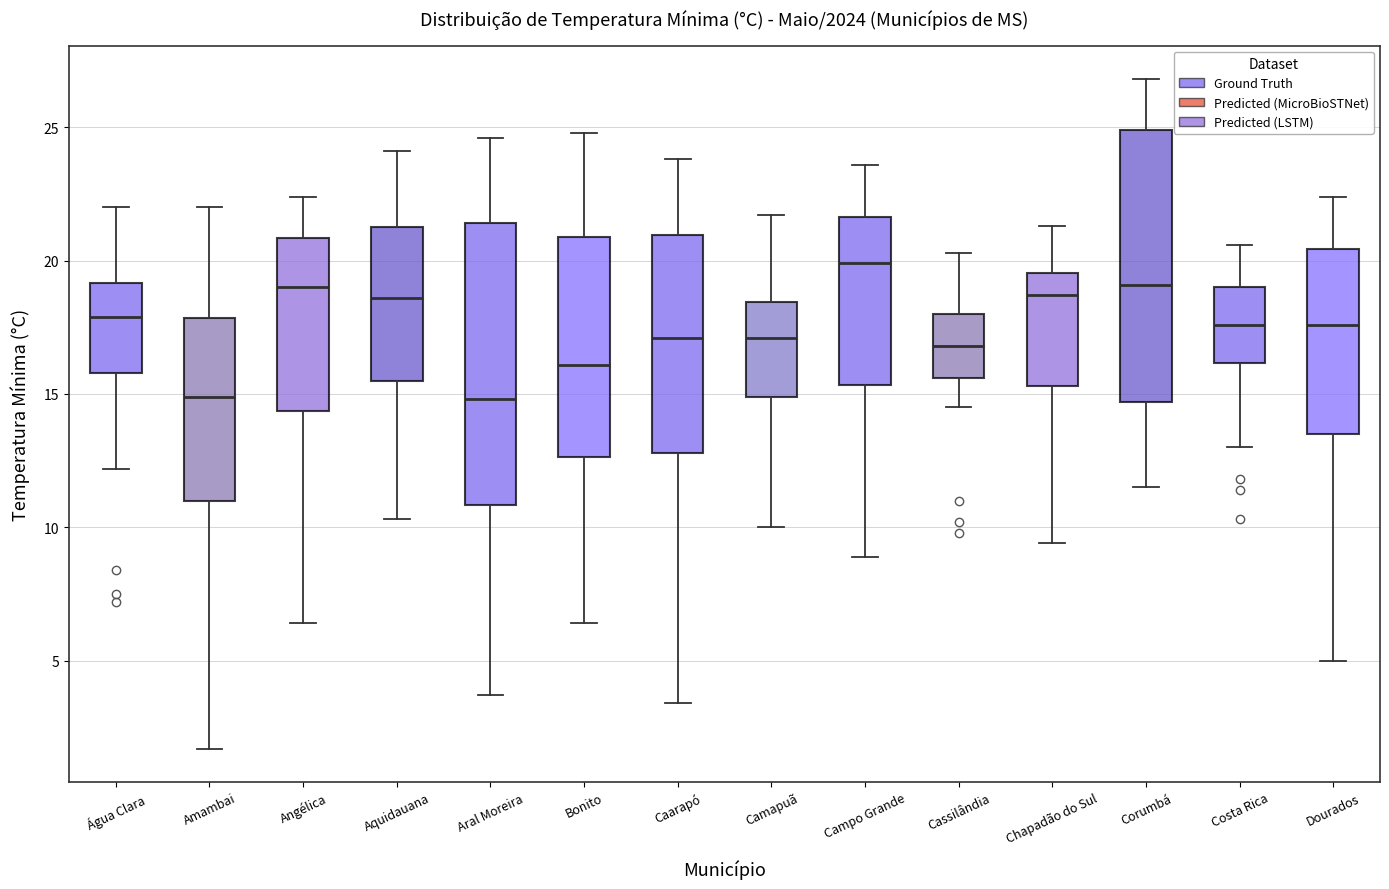

Where is the upper edge of the box for Aral Moreira on the y-axis? The values are not printed on the chart, so give them approximately, as read against the axis.

21.5